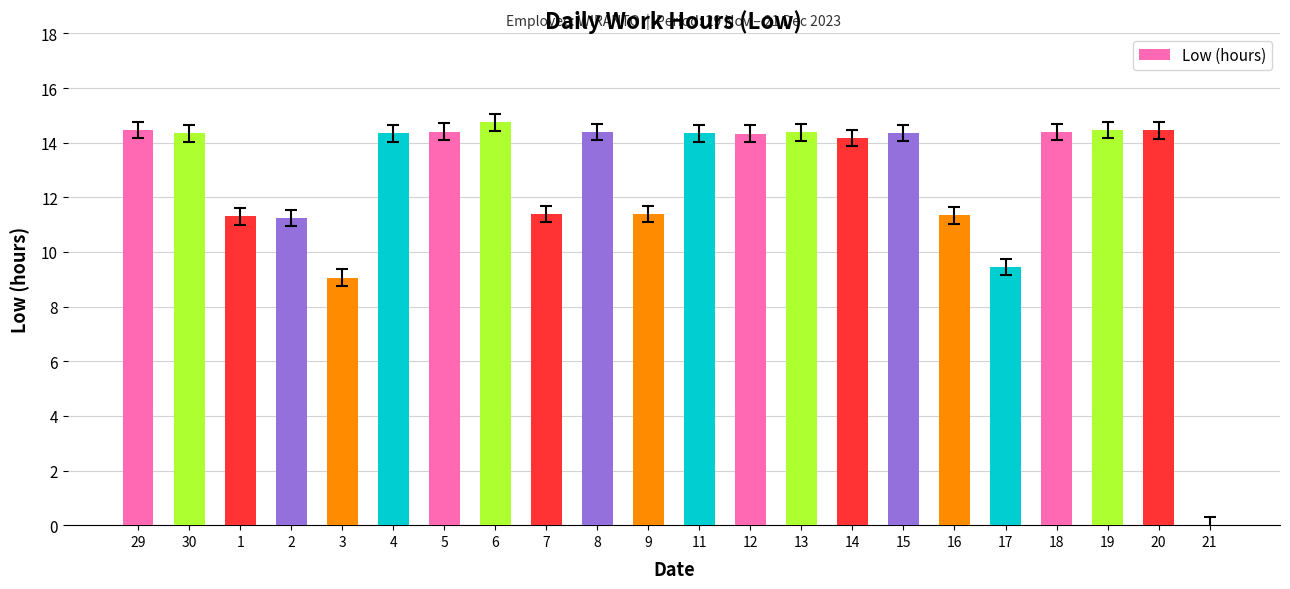

What is the change in value from 2 to 15?

+3.1